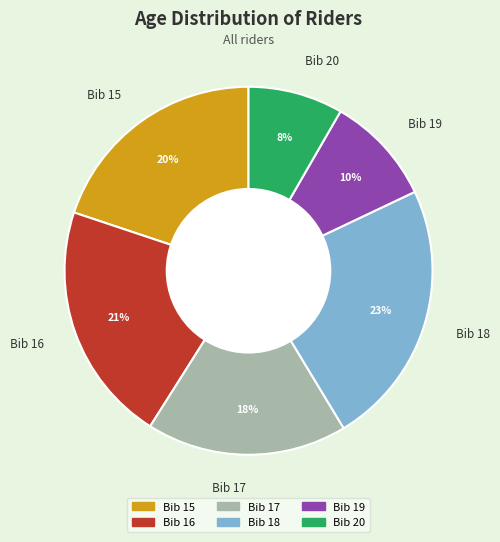

What is the largest slice in the pie chart?

Bib 18